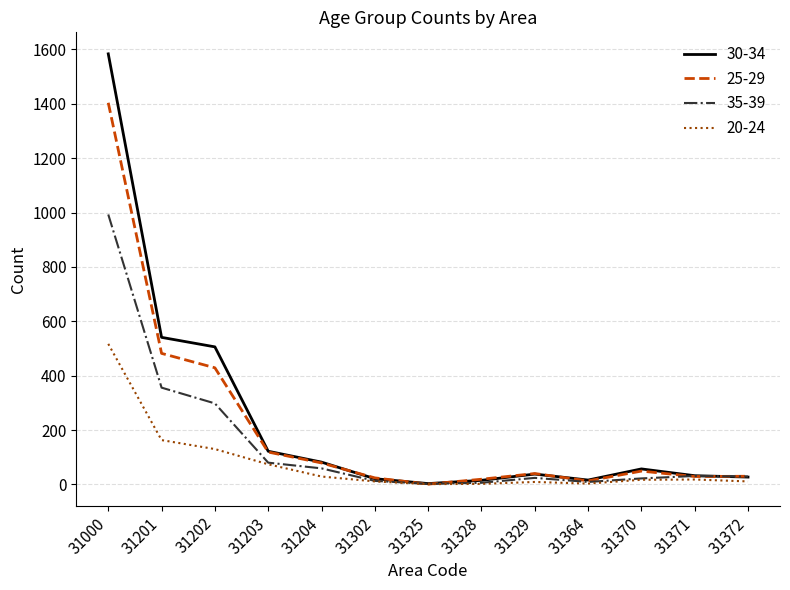

Rank the series by their average value, from lowest to highest.

20-24, 35-39, 25-29, 30-34